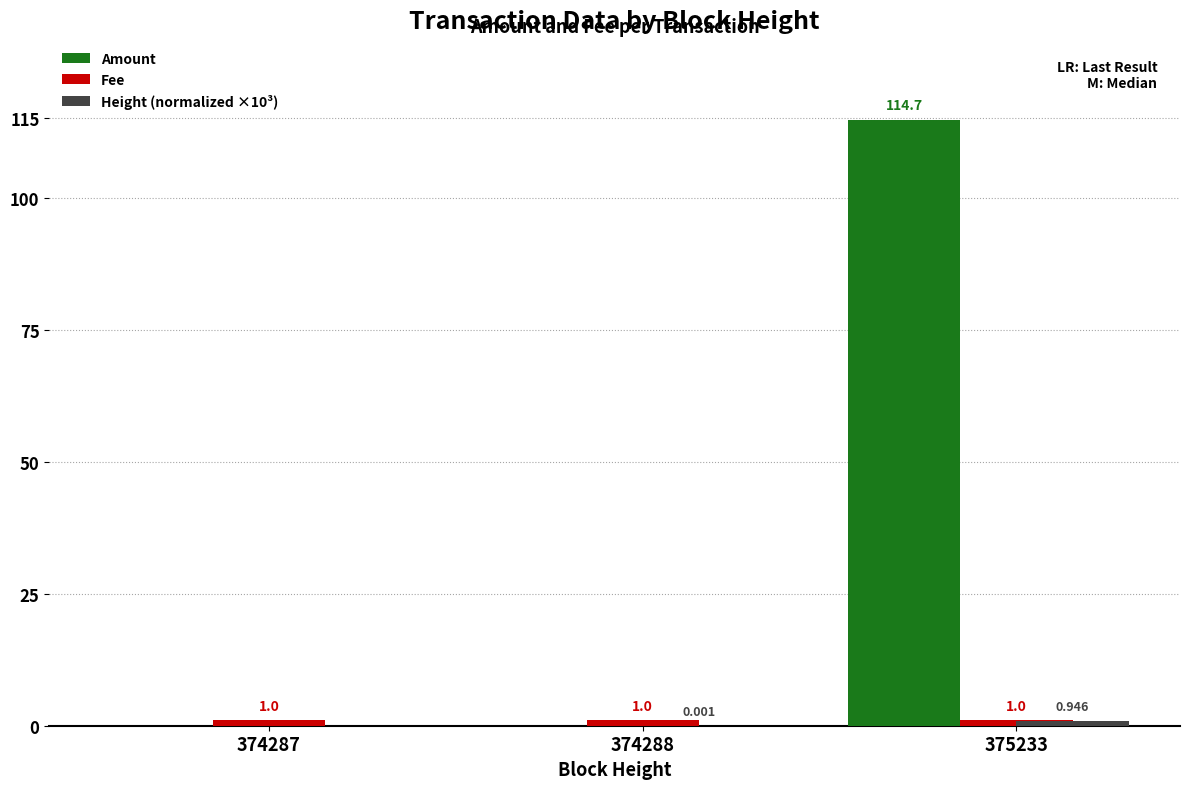

How many groups of bars are there?

3